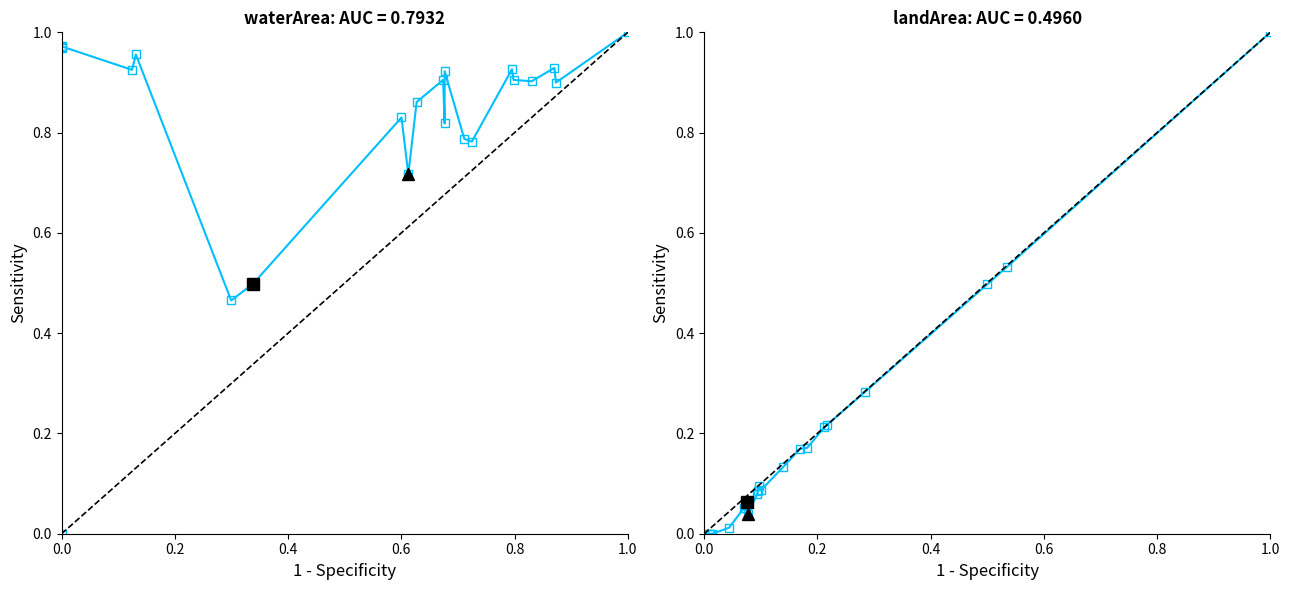

What are all the series names shown in the legend?

waterArea, landArea